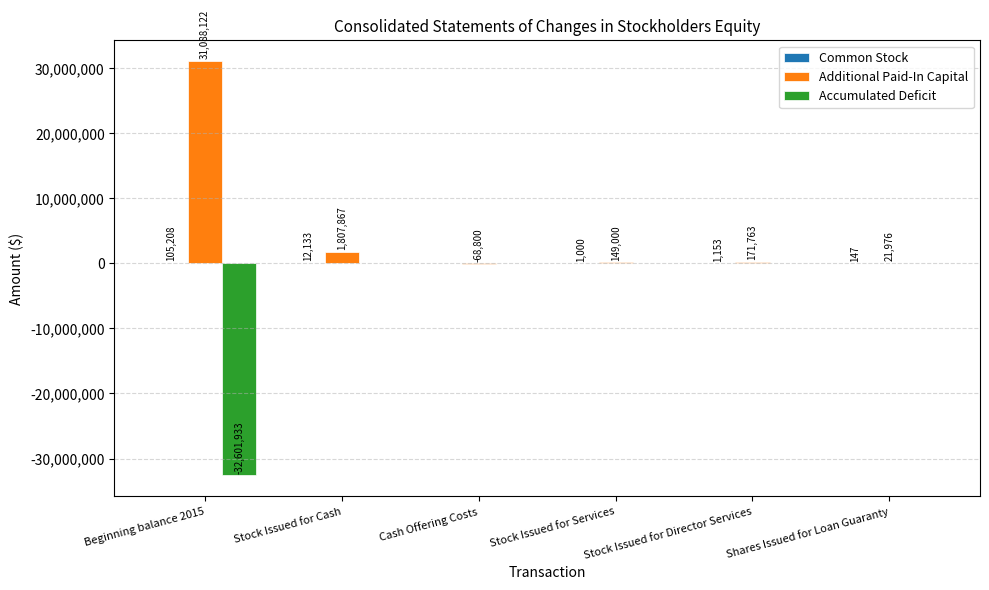

What is the sum of the Additional Paid-In Capital values at Cash Offering Costs and Beginning balance 2015?

31019322